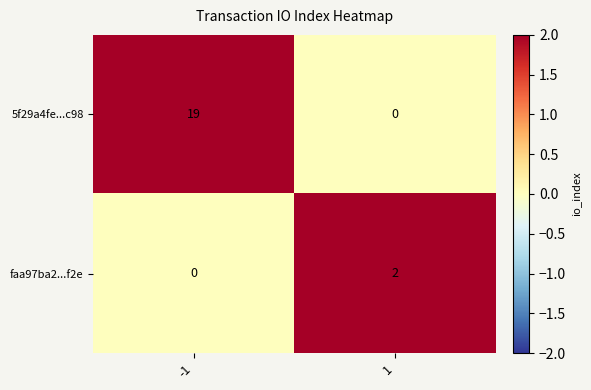

What is the greatest value displayed?

19